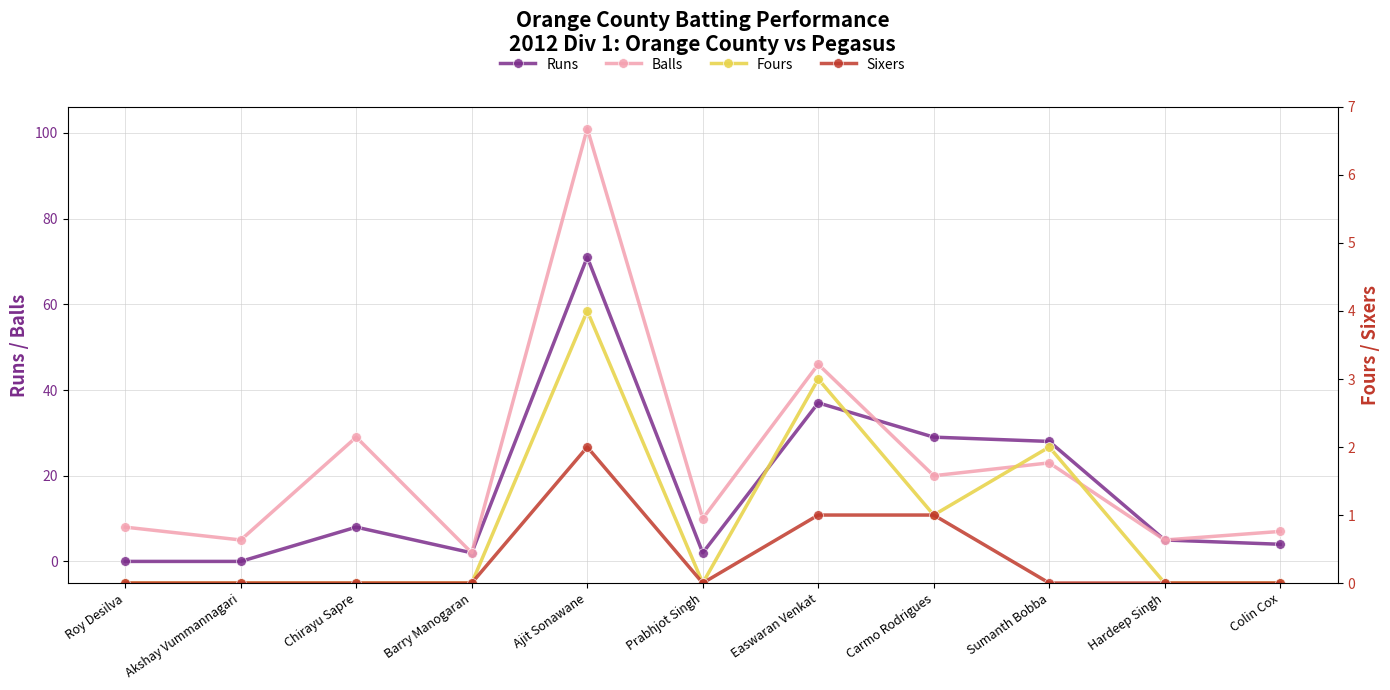

What is the average value of the Runs series?

17